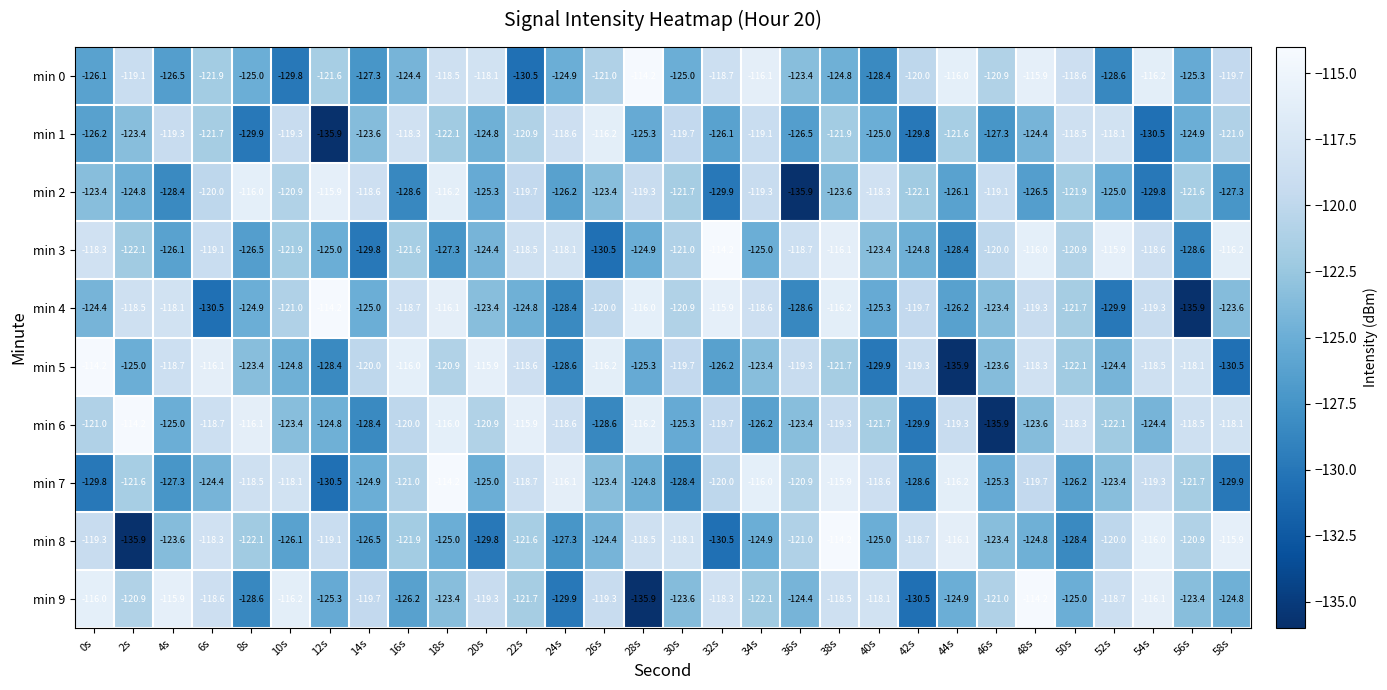

What is the difference between the second highest and minimum values in the min 2 series?

19.9